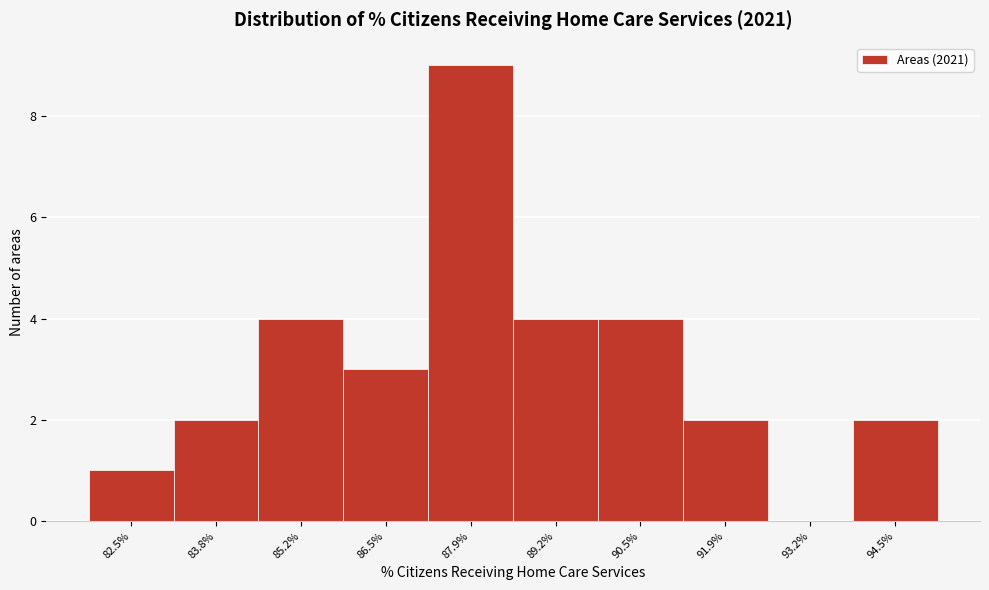

Reading left to right, extract all data points from this chart.

82.5%=1	83.8%=2	85.2%=4	86.5%=3	87.9%=9	89.2%=4	90.5%=4	91.9%=2	93.2%=0	94.5%=2